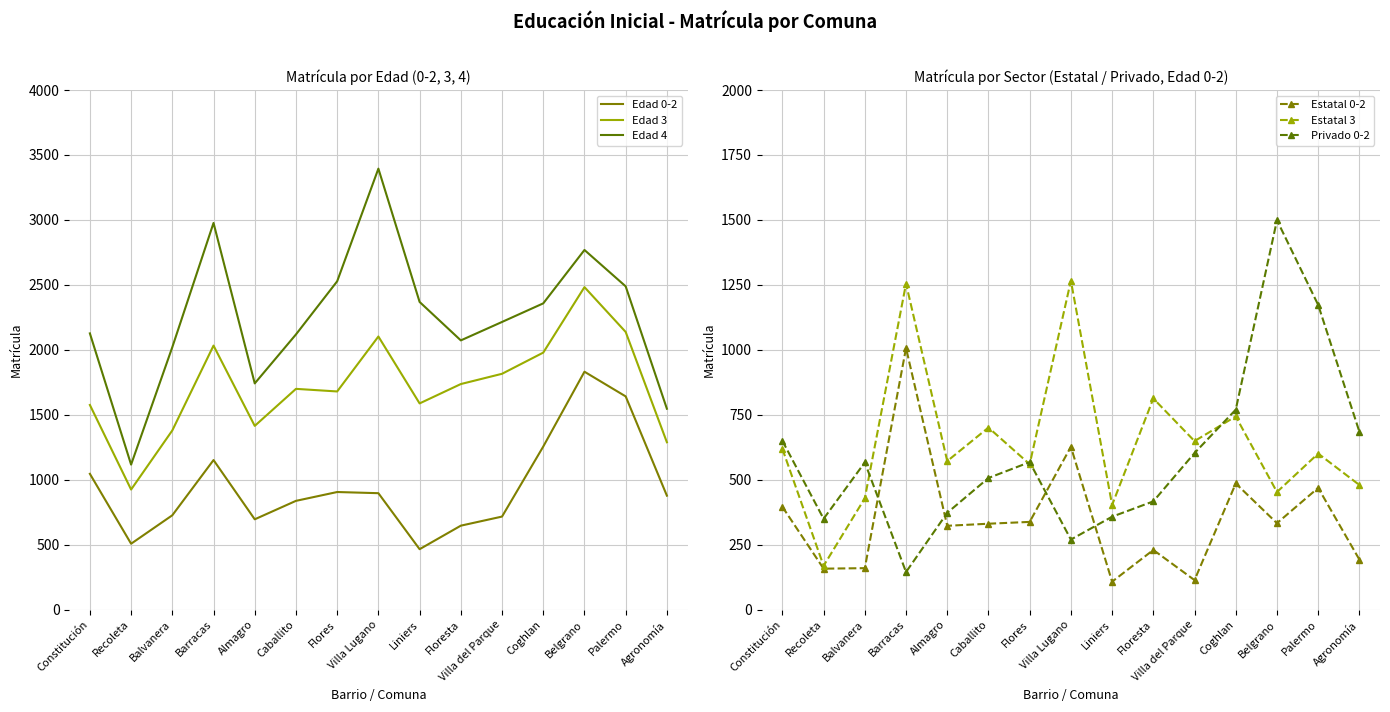

What is the label of the 14th point from the left?

Palermo